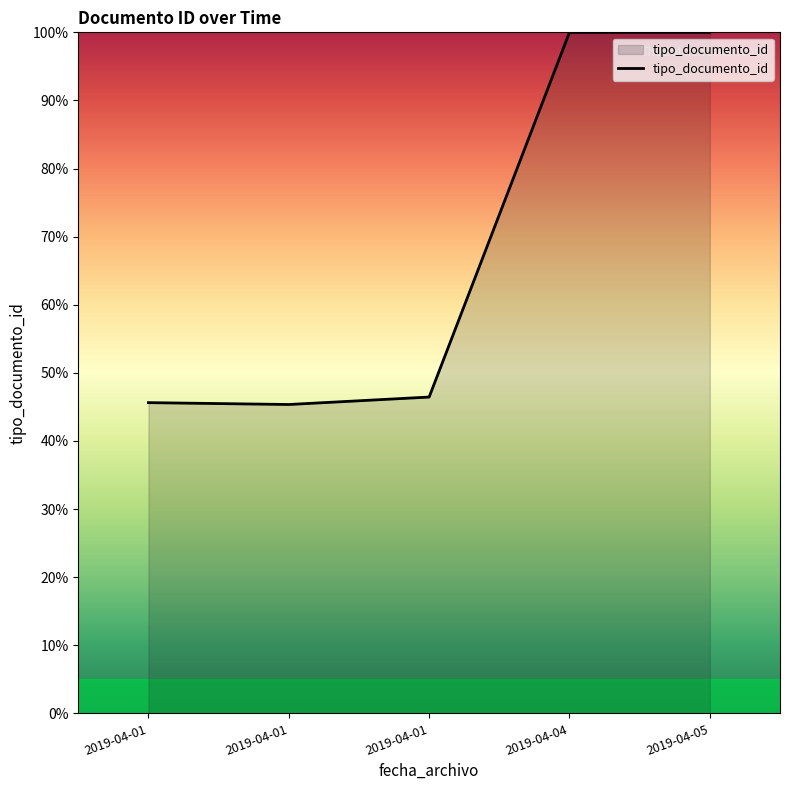

How many lines are shown in the chart?

1